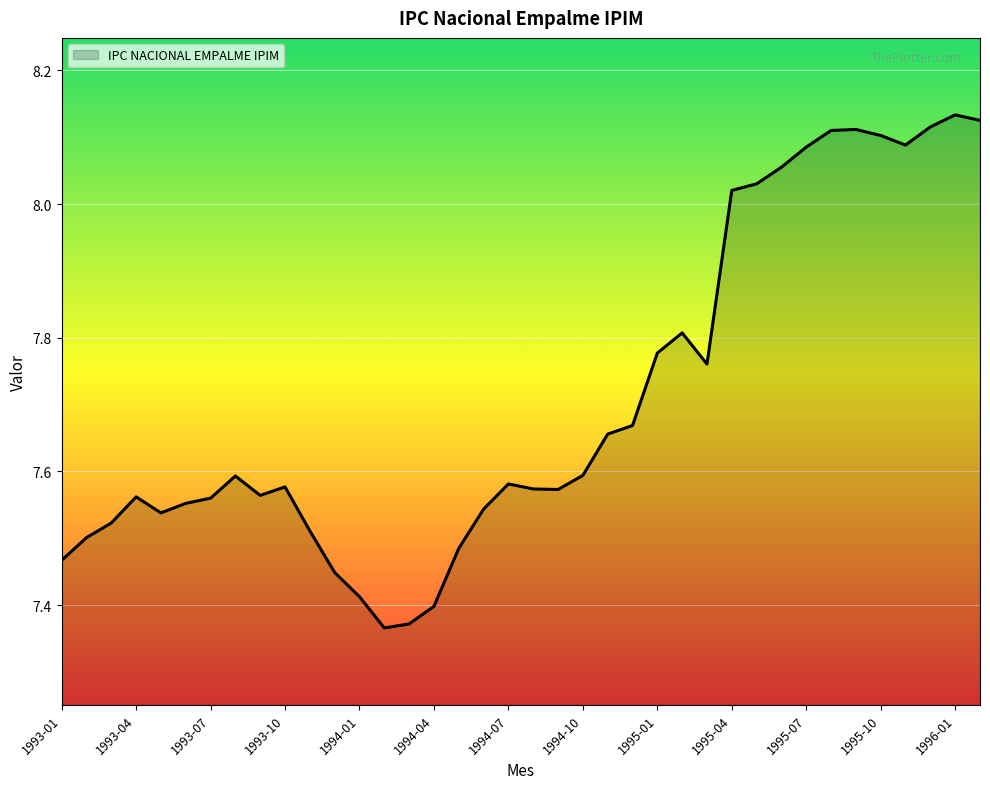

What is the difference between the maximum and minimum values?

0.8